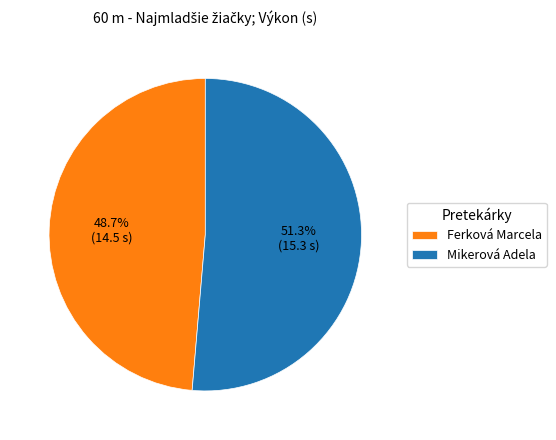

True or false: Mikerová Adela accounts for 38% of the total.

False